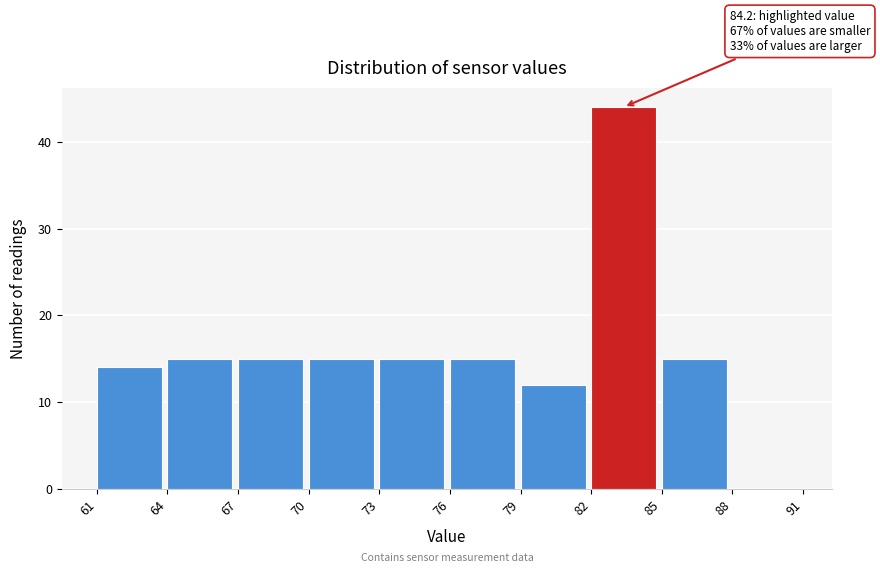

Over which range of the x-axis is the bar tallest?

82 to 85